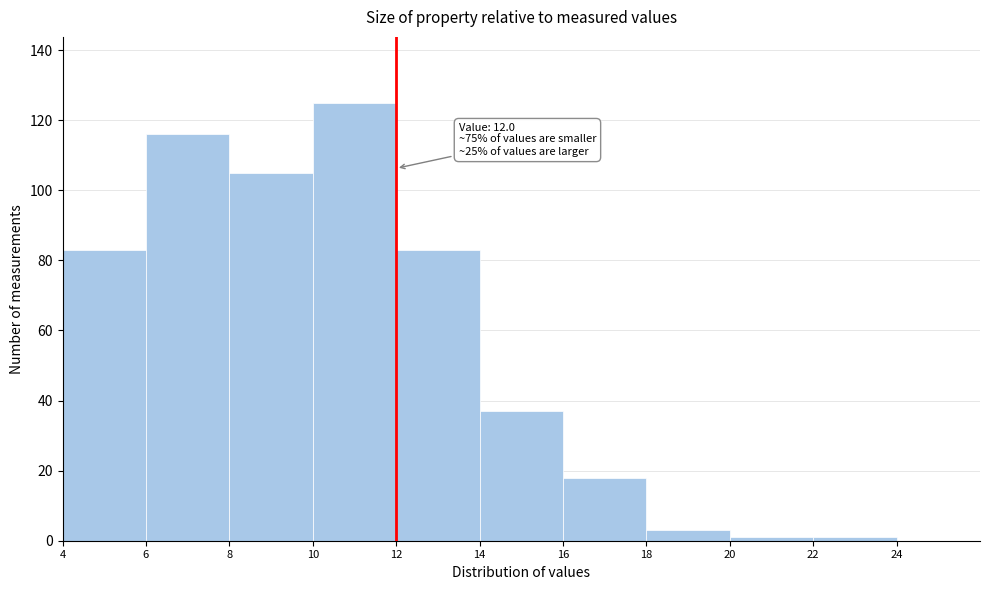

Which range on the x-axis has the tallest bar?

10 to 12